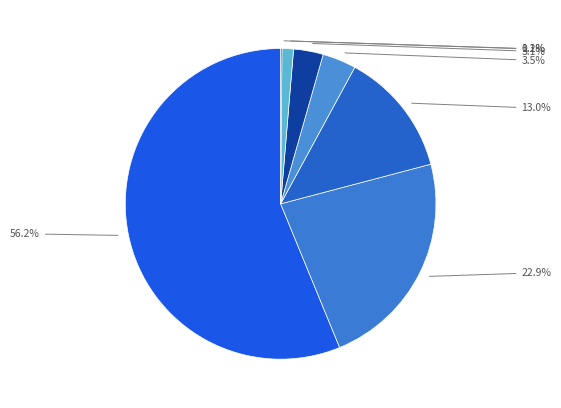

Does any single category account for the majority?

Yes